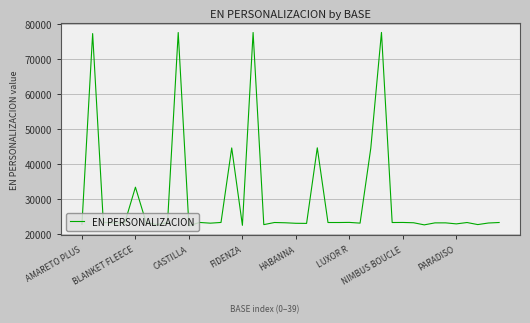

What is the smallest value displayed?

22301